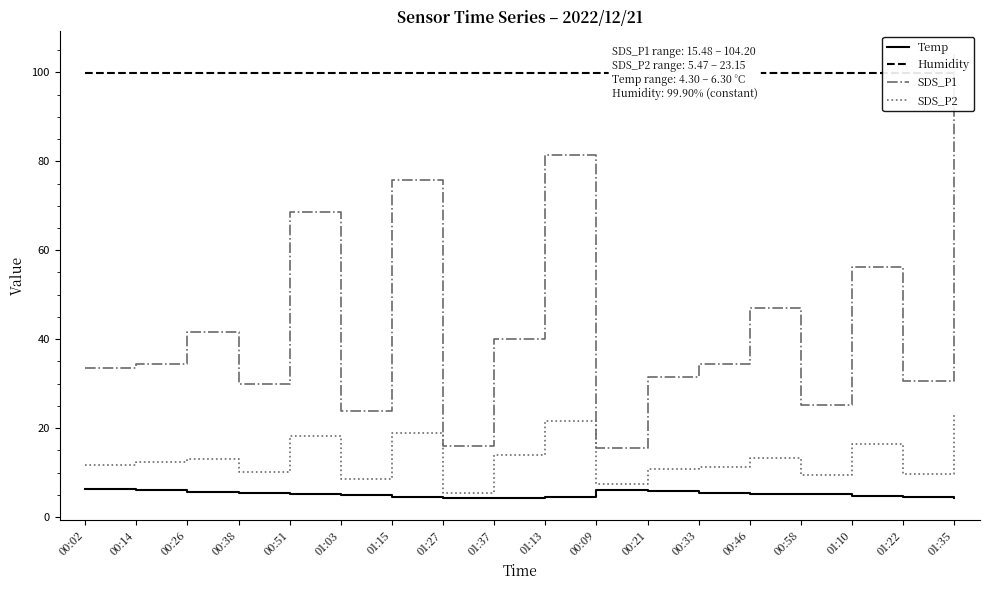

What is the value of the Humidity point at the 18th from the left?

99.9